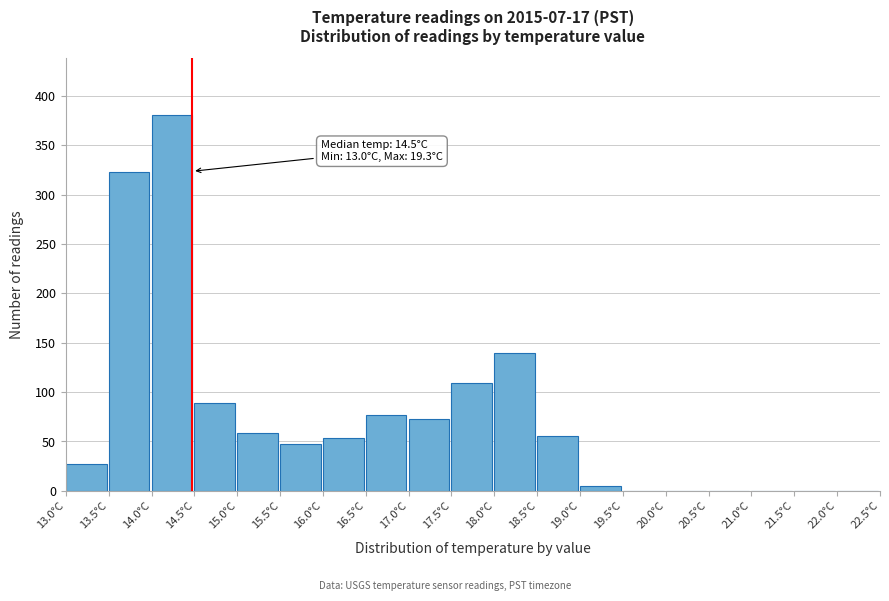

Which range on the x-axis has the tallest bar?

14.0 to 14.5